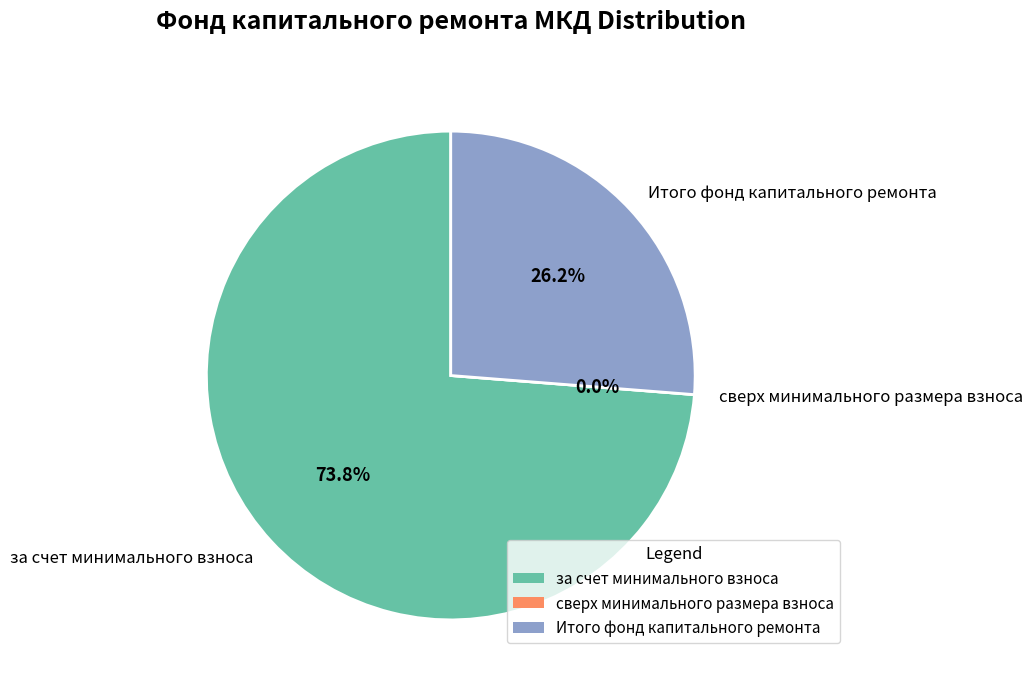

Is it true that Итого фонд капитального ремонта is 26% of the pie?

True